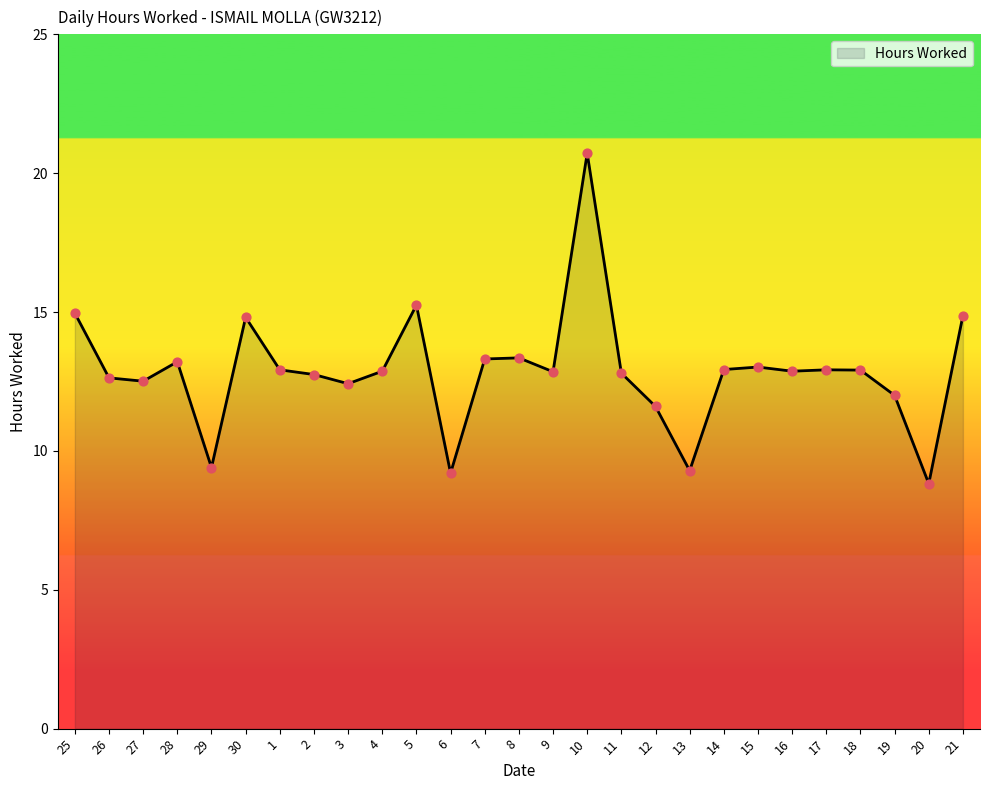

What is the ratio of the value at 15 to the value at 26?

1.0